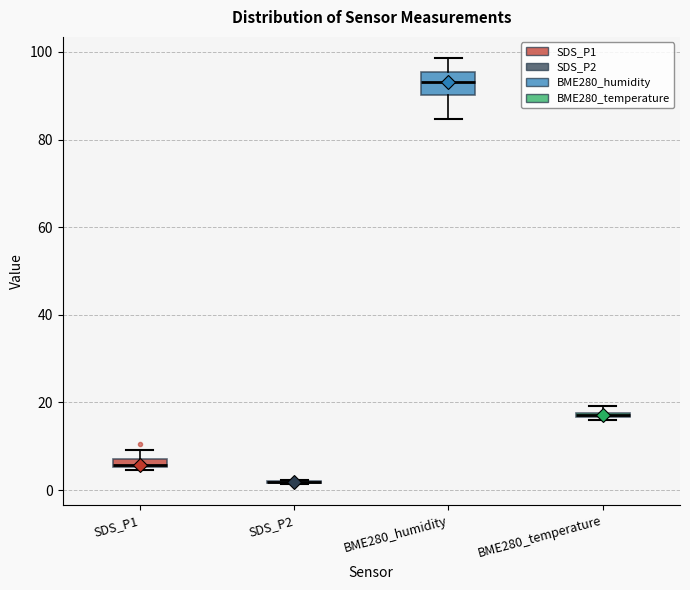

Which box is the tallest, from its lower edge to its upper edge?

BME280_humidity